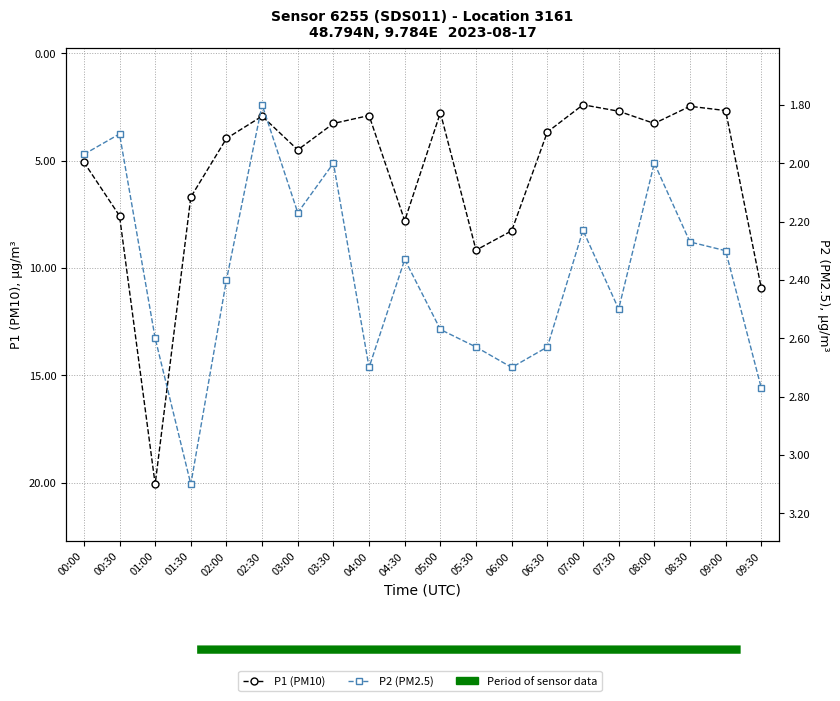

Does the chart have visible grid lines?

Yes